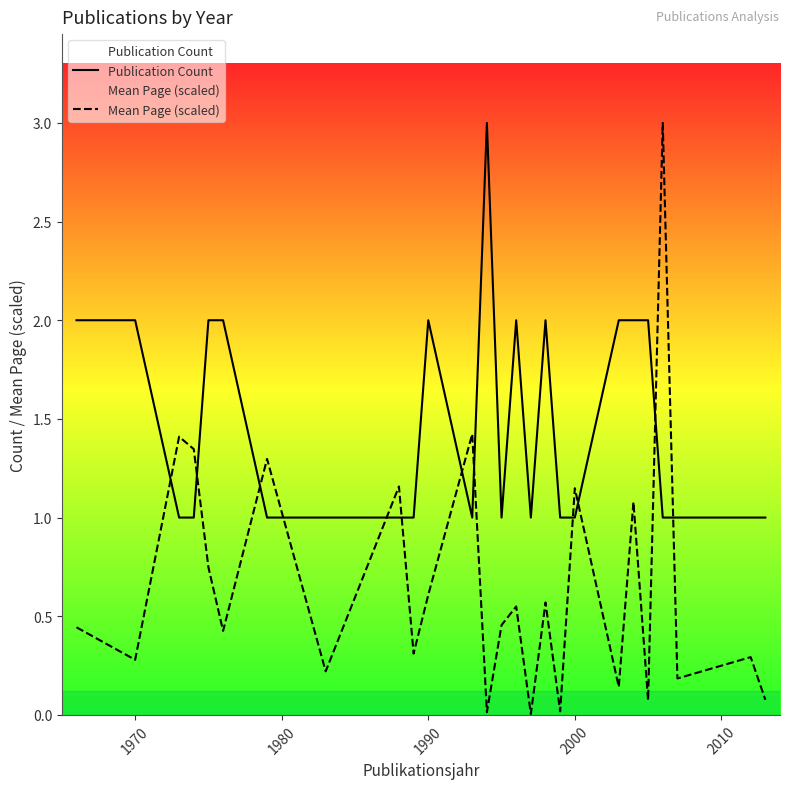

Reading left to right, what are all the values shown in this chart?

Publication Count: 2.0	2.0	1.0	1.0	2.0	2.0	1.0	1.0	1.0	1.0	2.0	1.0	3.0	1.0	2.0	1.0	2.0	1.0	1.0	2.0	2.0	2.0	1.0	1.0	1.0	1.0
Mean Page (scaled): 0.4	0.3	1.4	1.3	0.7	0.4	1.3	0.2	1.2	0.3	0.6	1.4	0.0	0.5	0.5	0.0	0.6	0.0	1.1	0.1	1.1	0.1	3.0	0.2	0.3	0.1